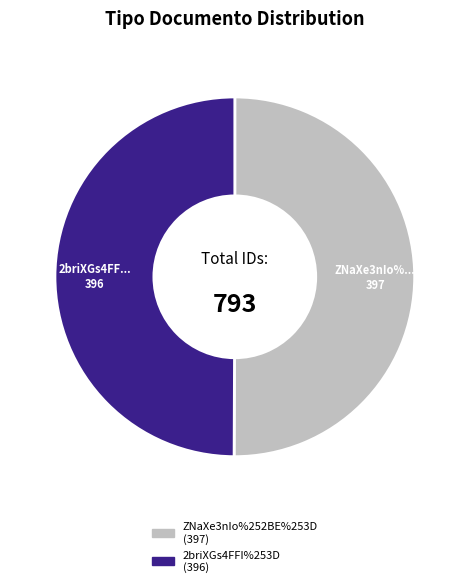

Is it true that ZNaXe3nIo%252BE%253D is 50% of the pie?

True